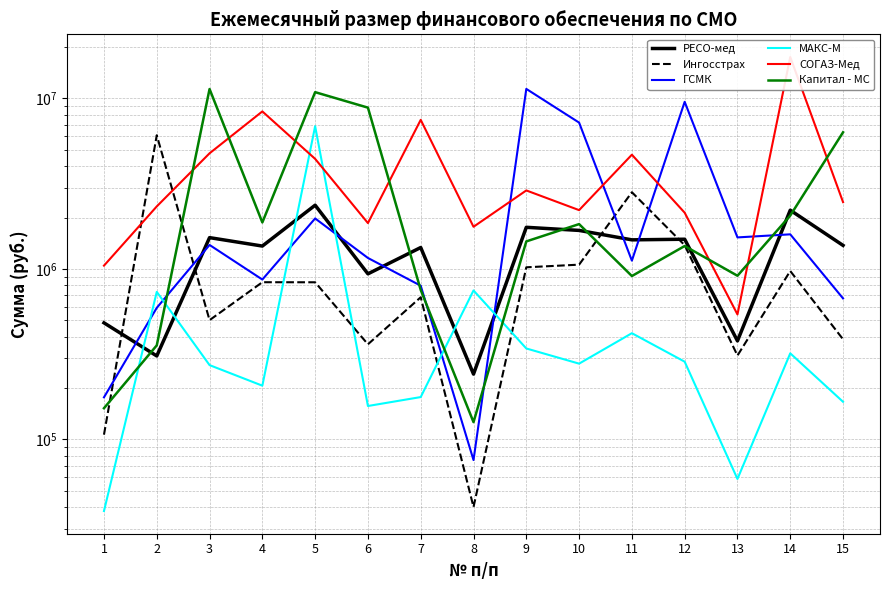

List the series in order of their peak value, lowest first.

РЕСО-мед, Ингосстрах, МАКС-М, Капитал - МС, ГСМК, СОГАЗ-Мед